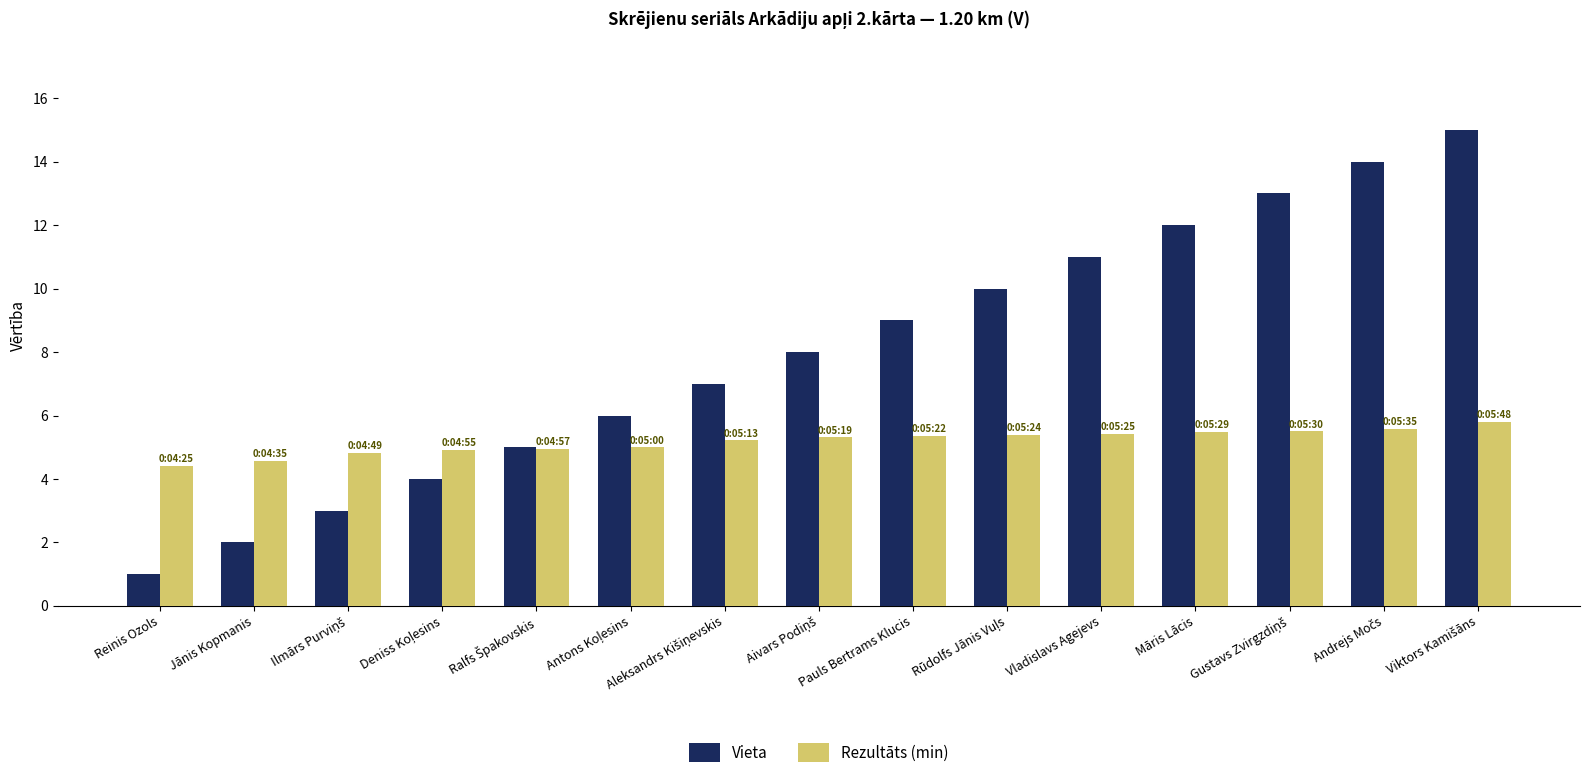

What are all the series names shown in the legend?

Vieta, Rezultāts (min)